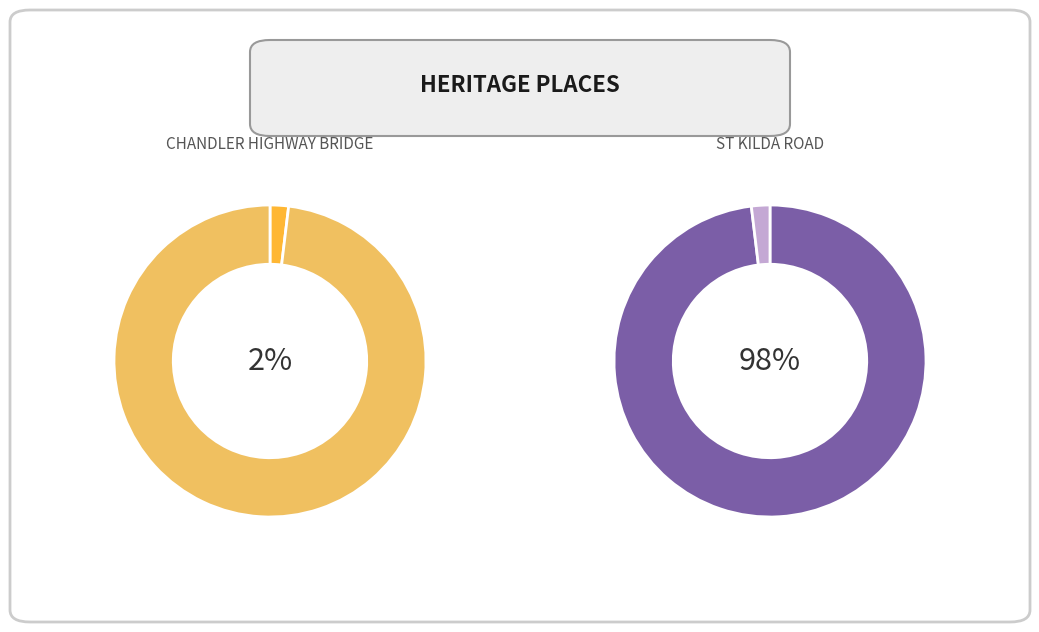

How many slices are in this pie chart?

2